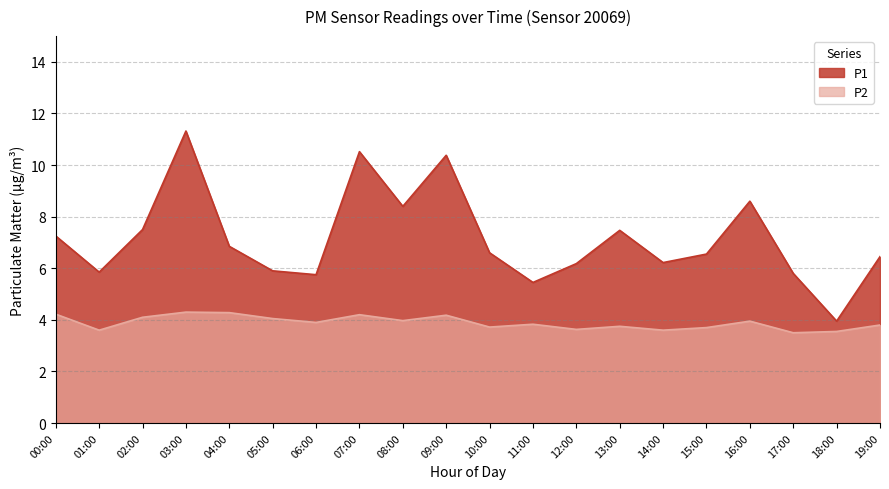

How many lines are shown in the chart?

2